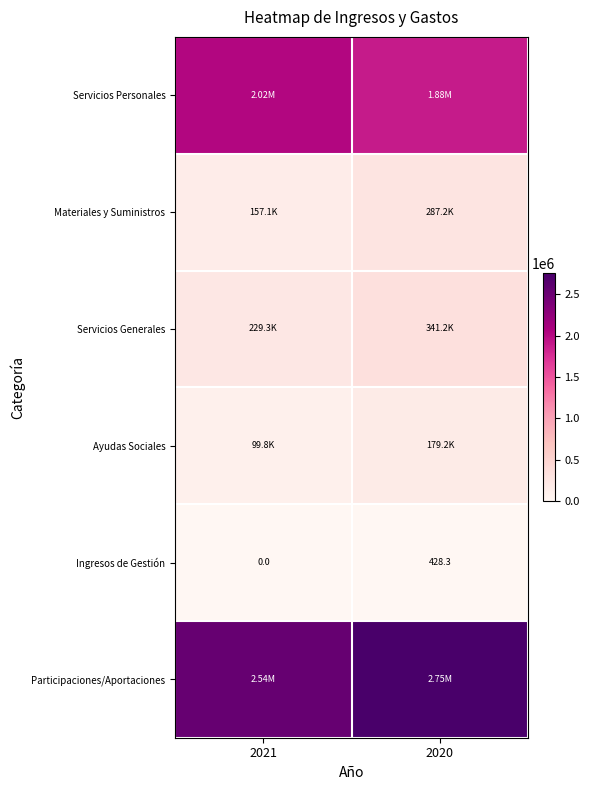

At which category is the sum across all series the highest?

2020